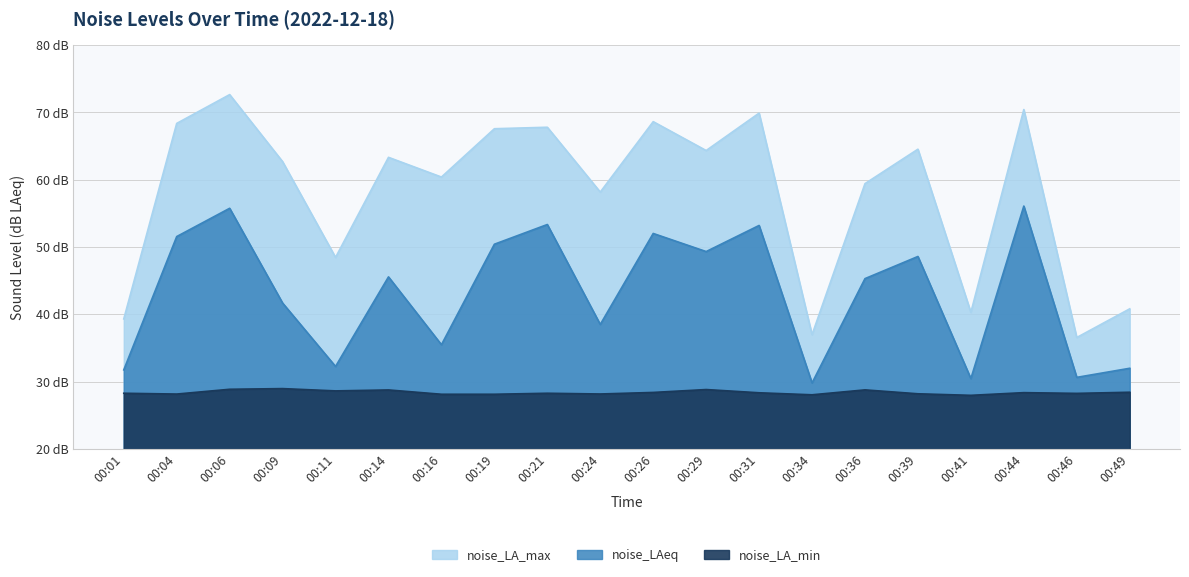

What is the difference between the maximum and minimum values in the noise_LA_max series?

36.1